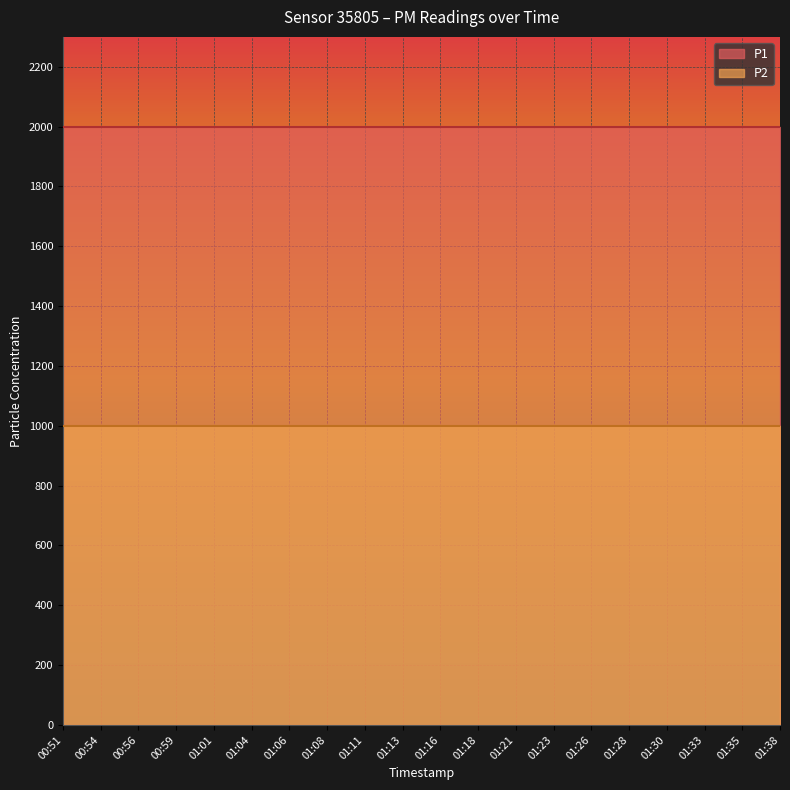

True or false: P1 has more than 2 interior local peaks.

False